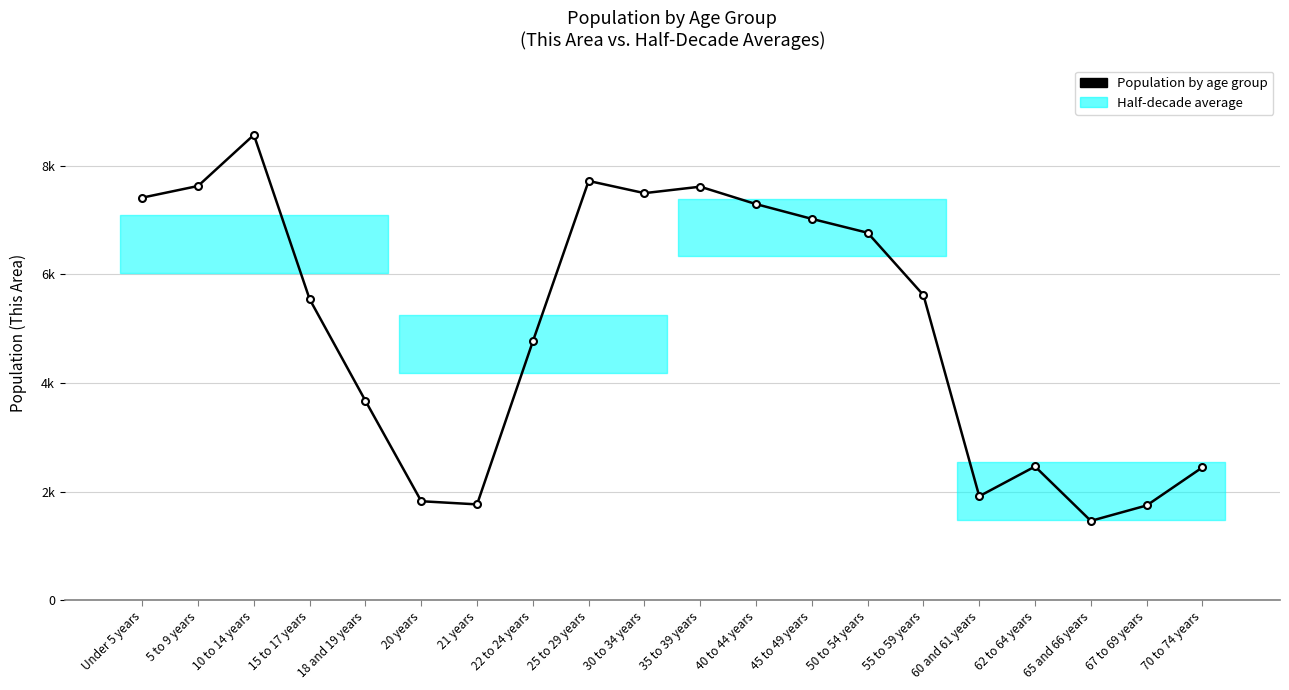

Is it true that the value at 22 to 24 years is 4768?

True